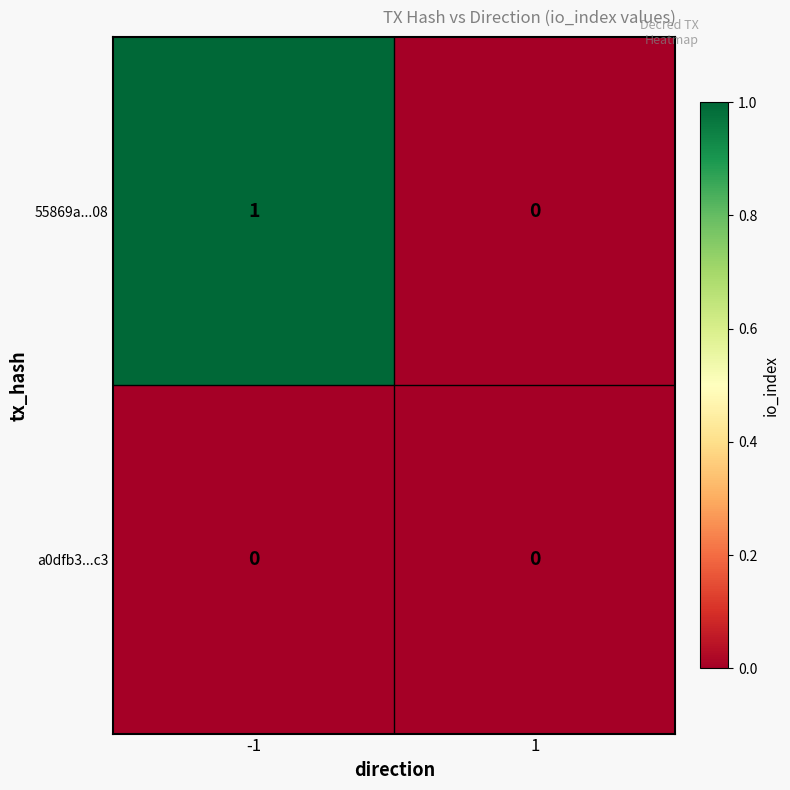

Reading right to left, extract all data points from this chart.

55869a...08: 0	1
a0dfb3...c3: 0	0